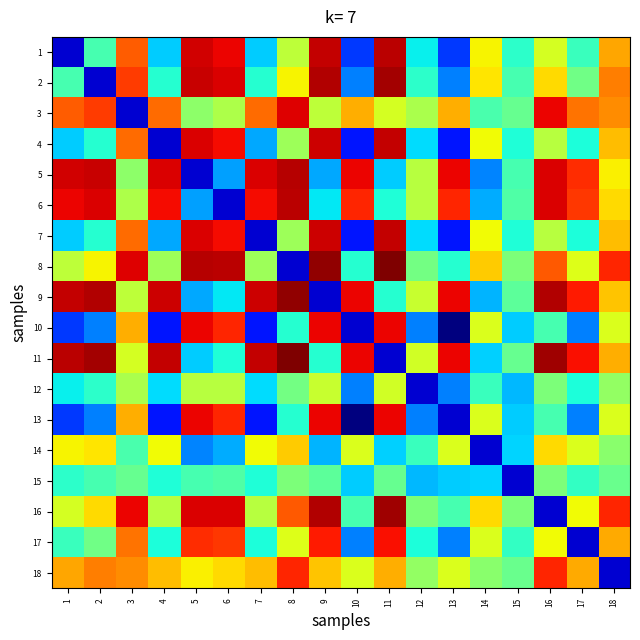

What is the total value across all series at 8?

12.0